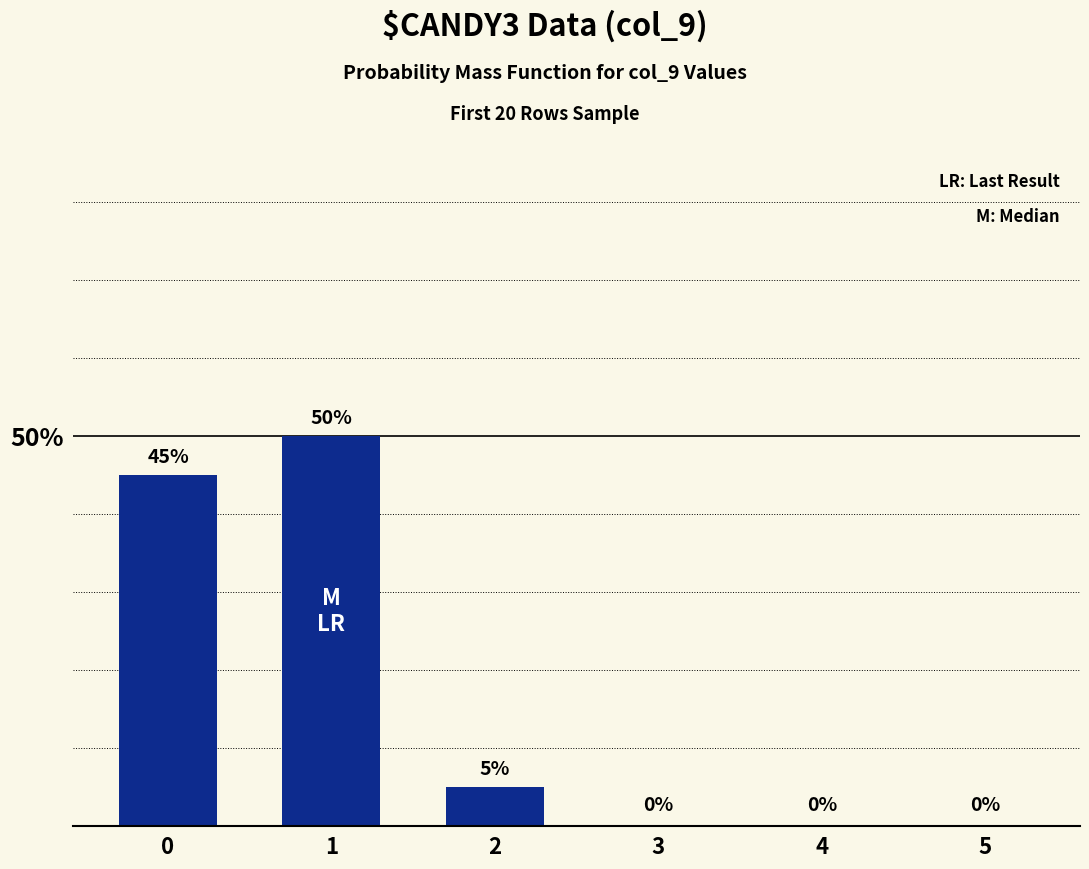

What is the sum of all values?

100